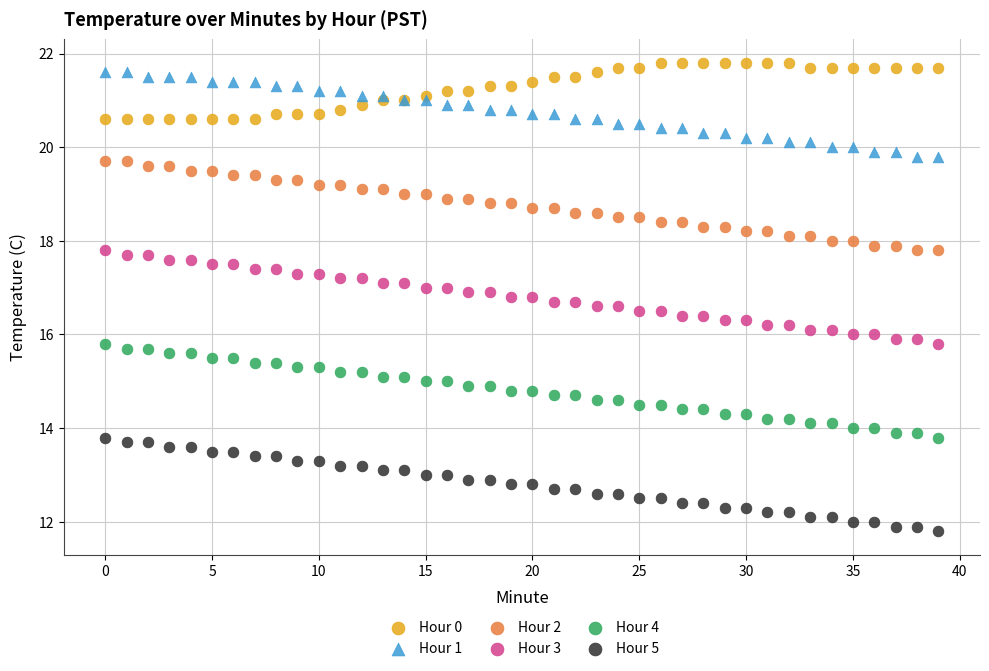

Which series reaches the minimum Y coordinate?

Hour 5